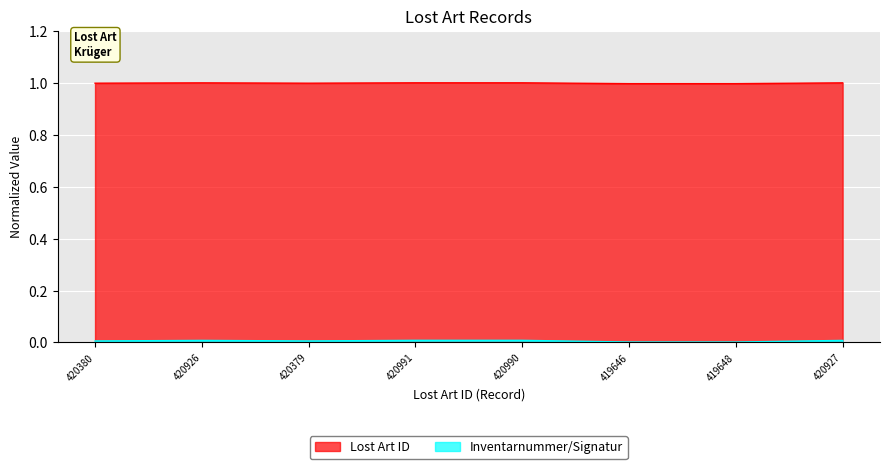

How many series are shown in this chart?

2